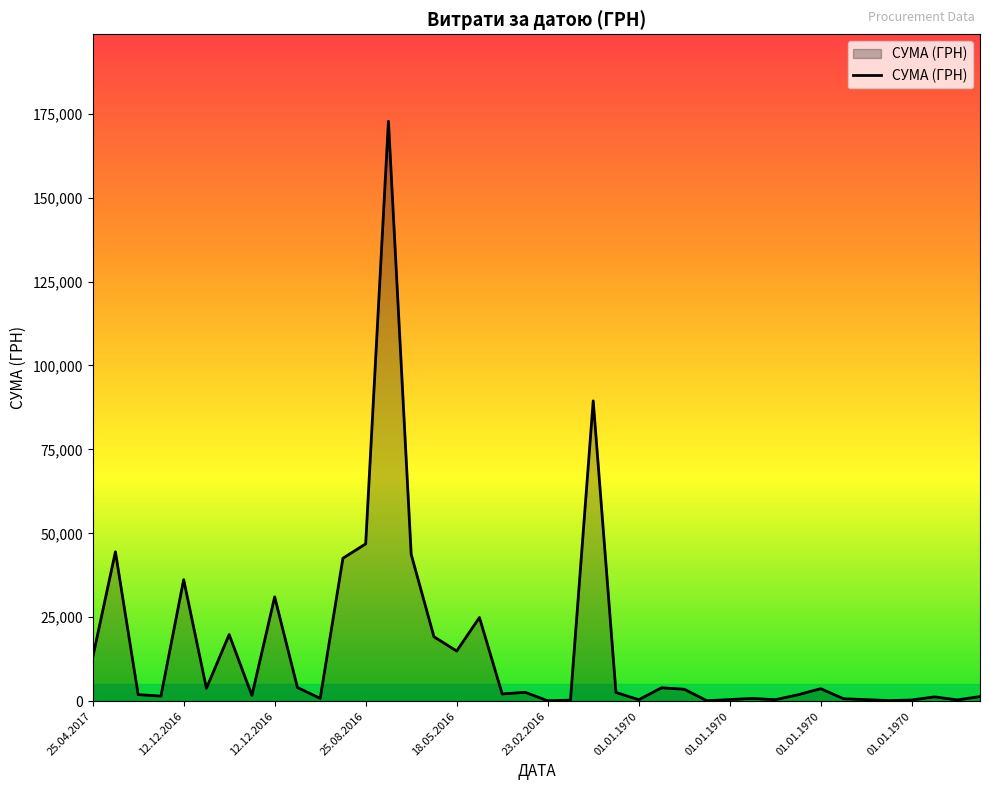

What is the difference between the maximum and minimum values?

172587.6